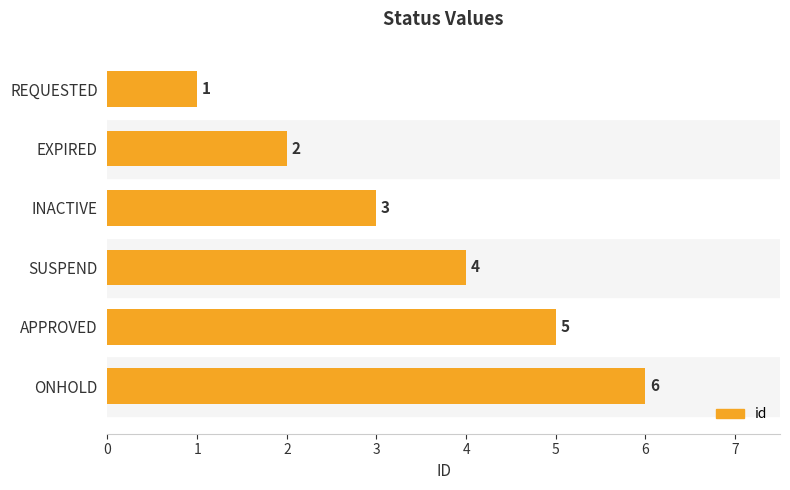

Where is the data nearest to the value 3?

INACTIVE